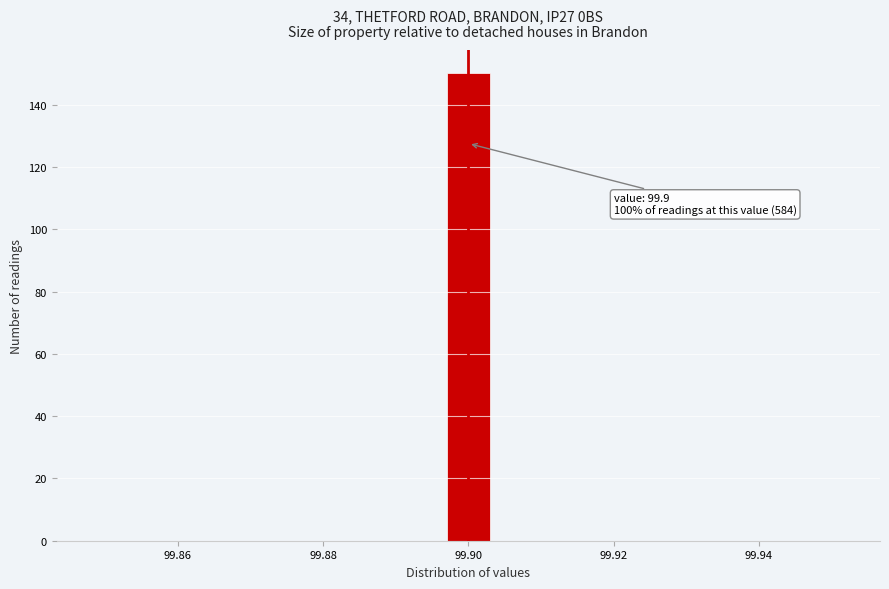

Around what value on the x-axis is the tallest bar? Give the approximate position of its centre, as read against the axis.

99.900